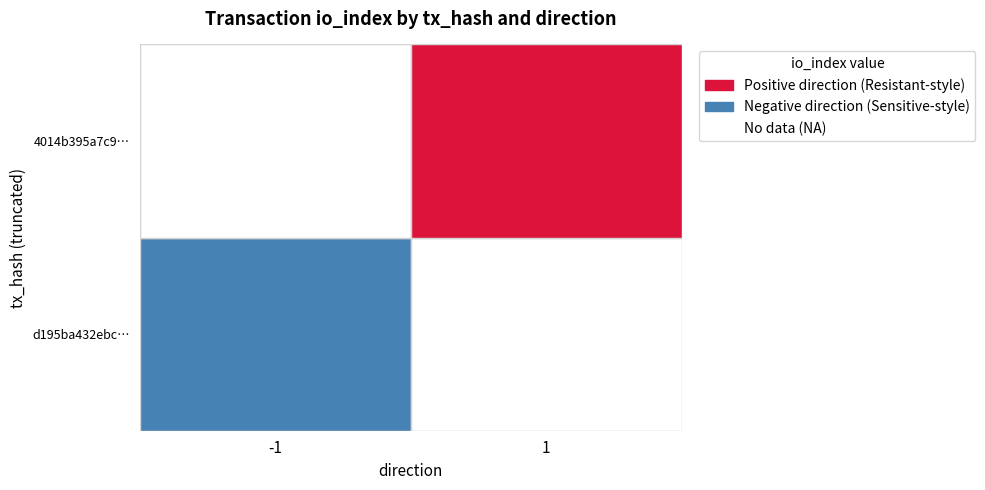

Rank the series at io_index from lowest to highest value.

4014b395a7c9a26e4c6a5642f1f86931cb2c09a, d195ba432ebc56708c6da48c419b93034d8a251